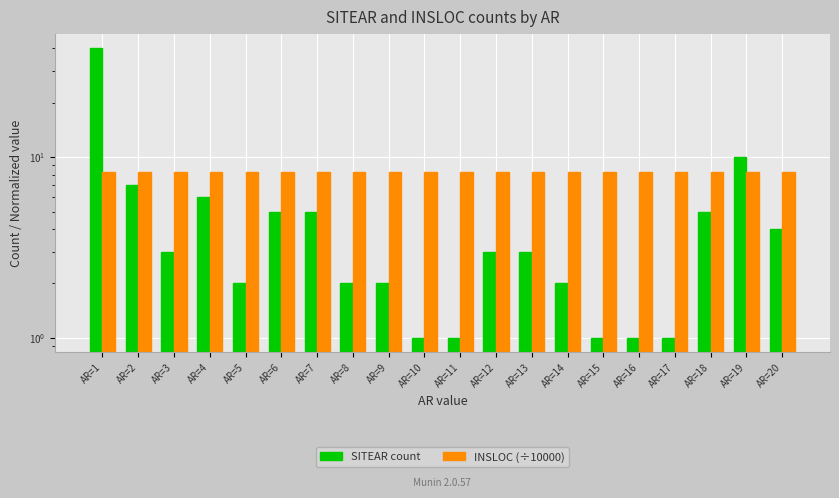

Which category has the lowest value across all series?

AR=10